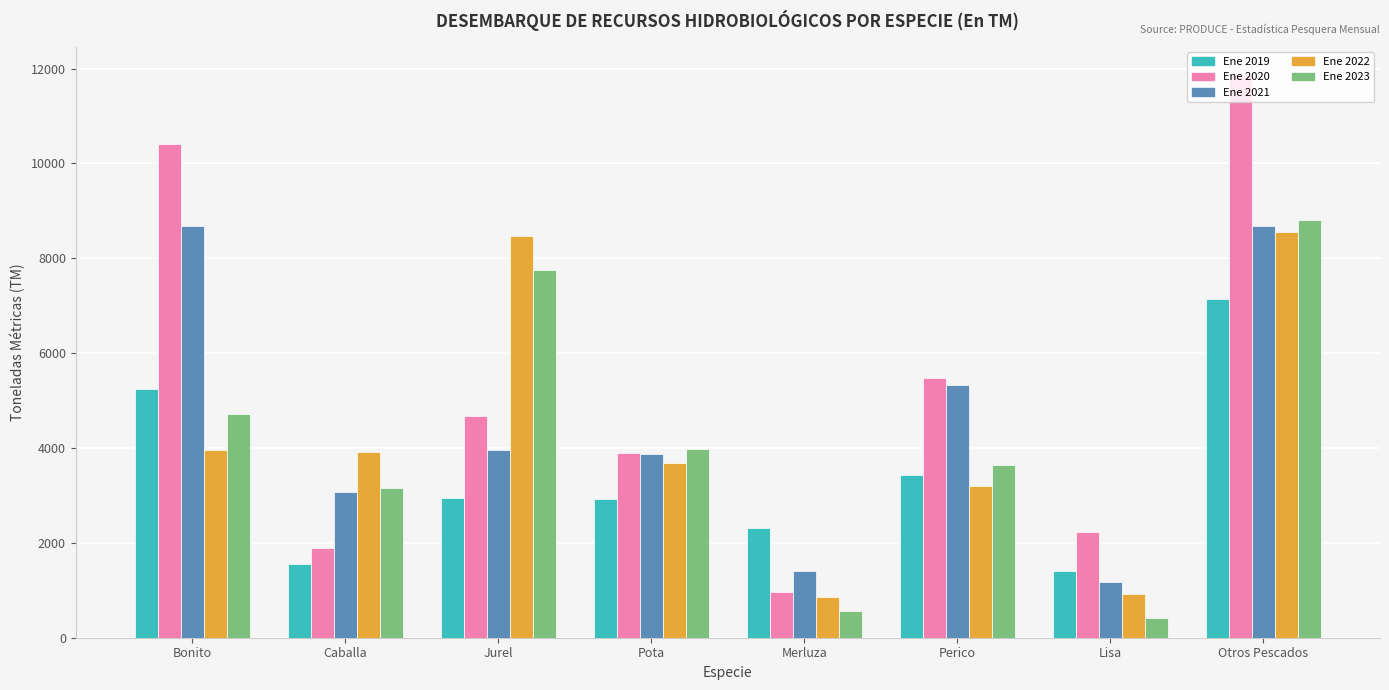

Is it true that Ene 2023 equals 560.1 at Merluza?

True